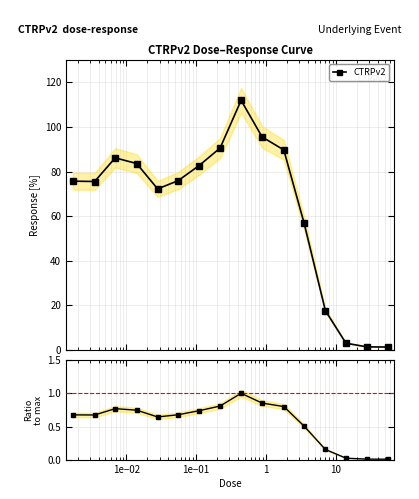

Reading left to right, extract all data points from this chart.

CTRPv2: 75.7	75.5	86.1	83.6	72.2	75.9	82.7	90.5	111.9	95.5	89.7	57.1	17.6	3.0	1.4	1.3
Ratio to max: 0.7	0.7	0.8	0.7	0.6	0.7	0.7	0.8	1.0	0.9	0.8	0.5	0.2	0.0	0.0	0.0